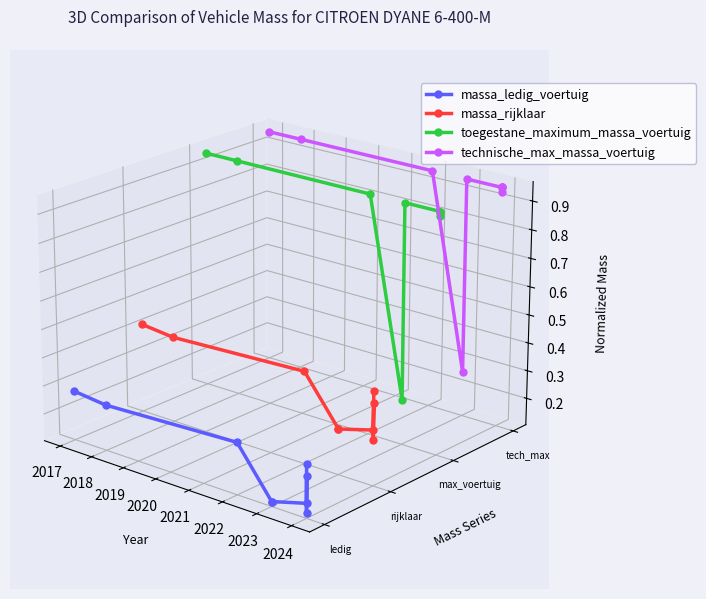

What are all the series names shown in the legend?

massa_ledig_voertuig, massa_rijklaar, toegestane_maximum_massa_voertuig, technische_max_massa_voertuig